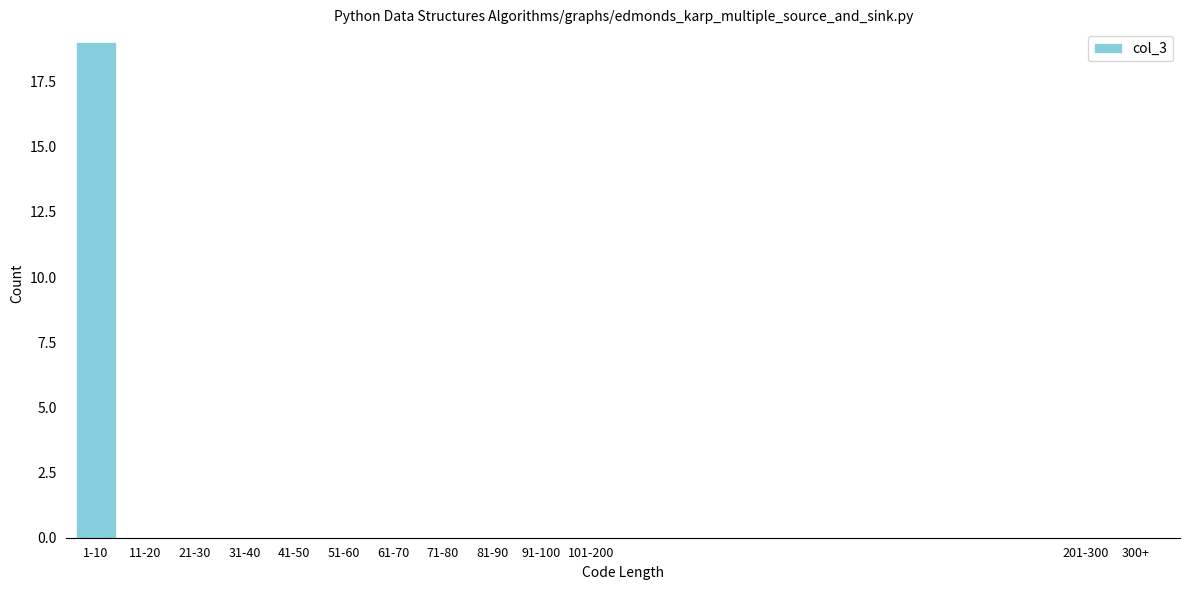

Reading left to right, list all the values displayed in this chart.

1-10=19	11-20=0	21-30=0	31-40=0	41-50=0	51-60=0	61-70=0	71-80=0	81-90=0	91-100=0	101-200=0	201-300=0